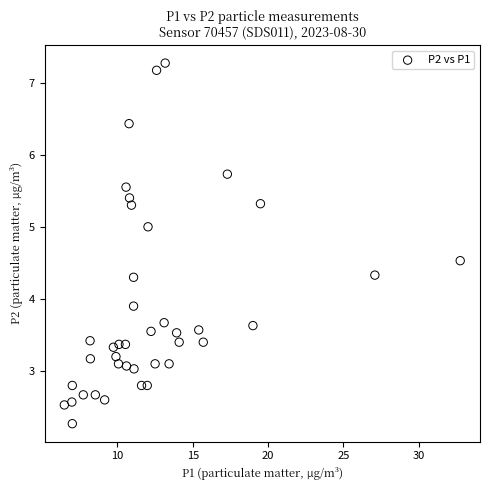

What is the range of X values (max minus min)?

26.3